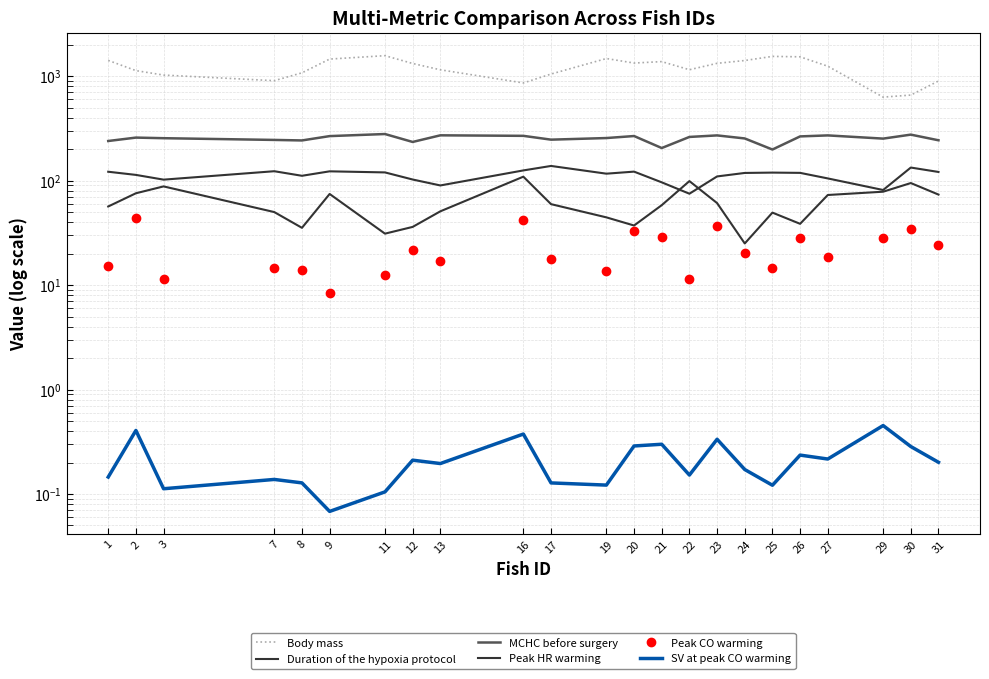

Does the chart display data point markers on the line(s)?

No